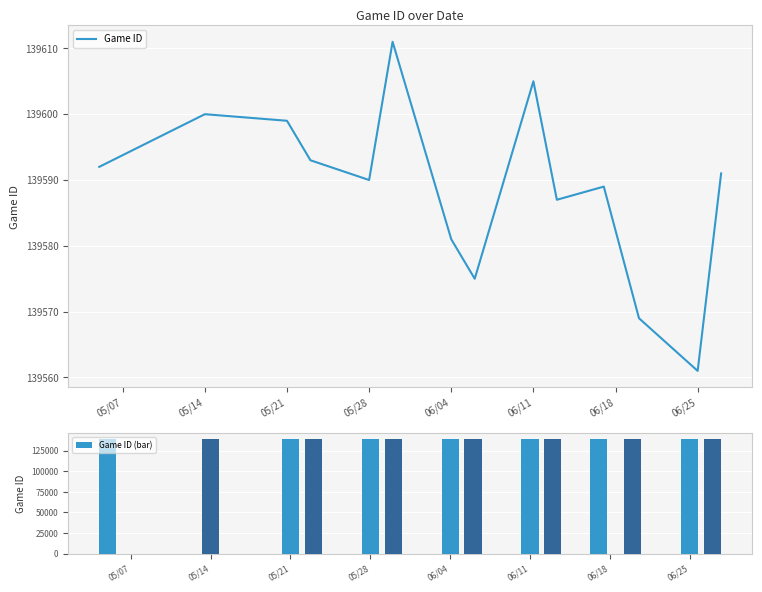

Which series has the largest total across all categories?

Game ID